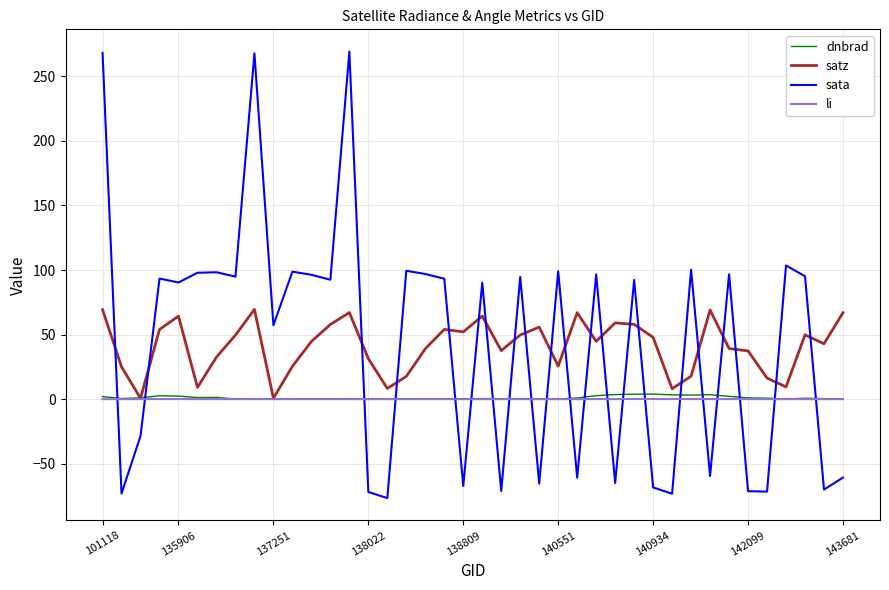

Which series ends up on top after the final intersection of dnbrad and sata?

dnbrad